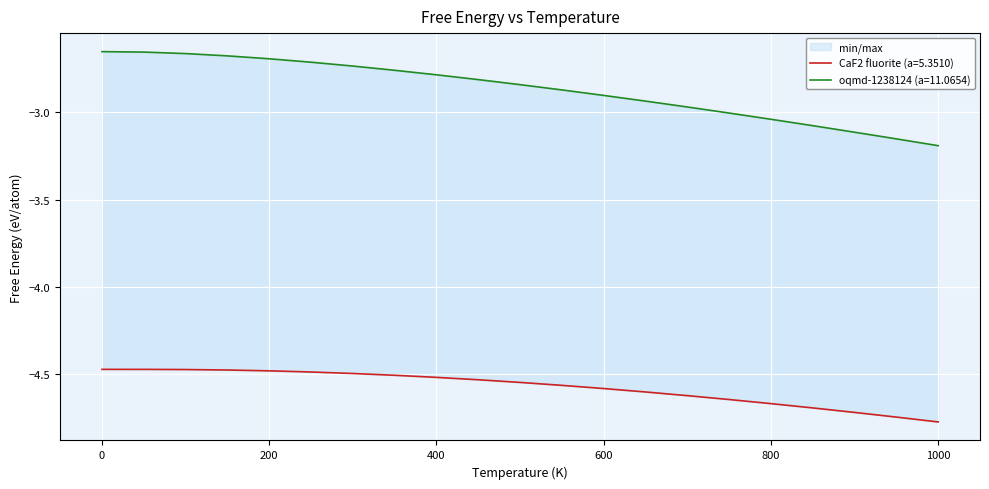

List the series in order of their peak value, lowest first.

CaF2 fluorite (a=5.3510), oqmd-1238124 (a=11.0654)